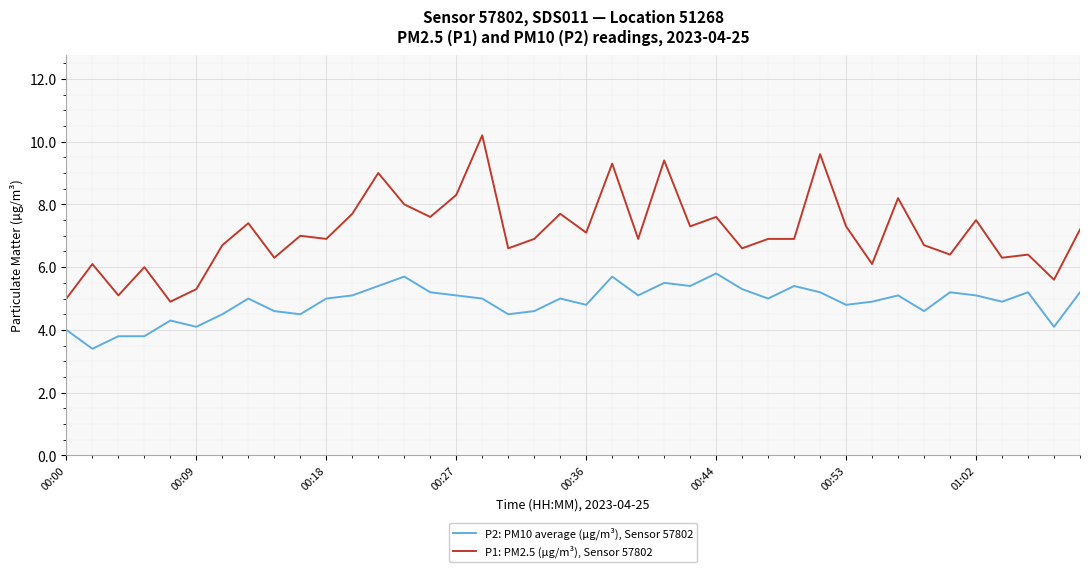

What is the difference between the maximum and minimum values in the P1: PM2.5 (µg/m³), Sensor 57802 series?

5.3